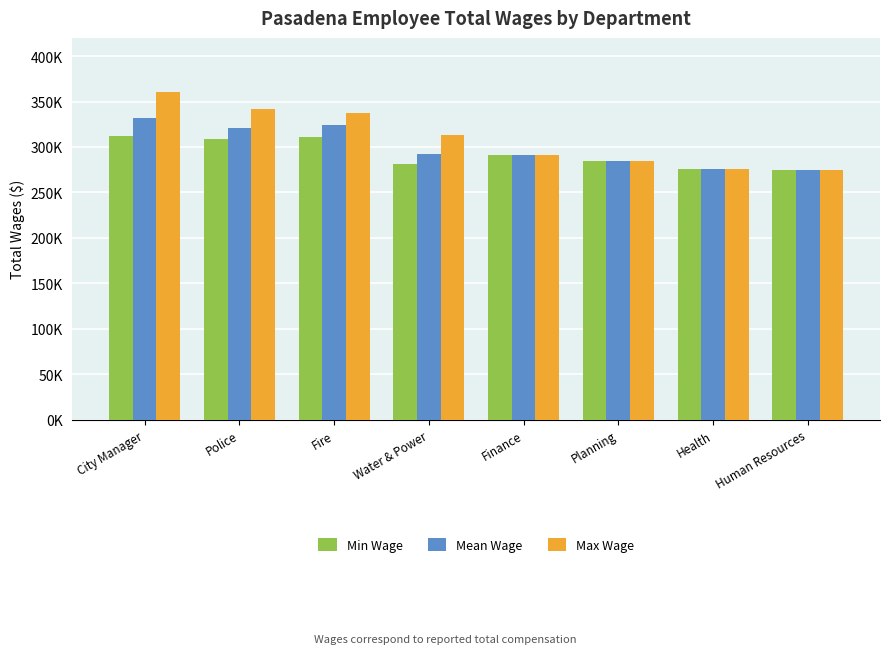

At how many categories does at least one series exceed 296092?

4